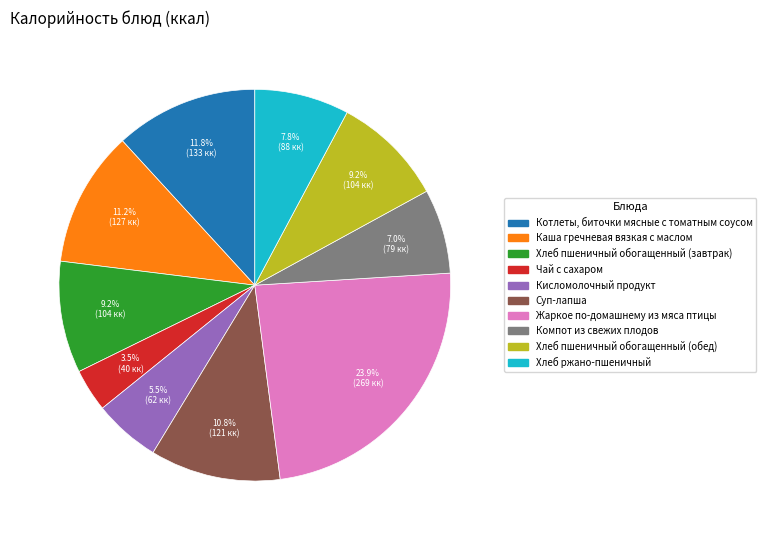

What portion of the pie excludes Хлеб ржано-пшеничный?

92.2%